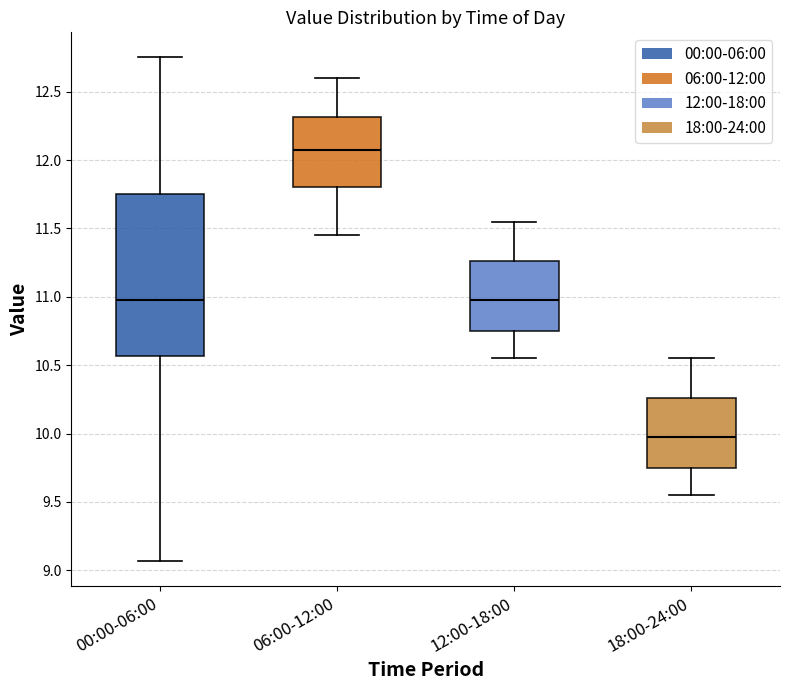

Reading left to right, read every box against the y-axis: the position of its median line, the range the box covers, and the ends of its whiskers. The values are not printed on the chart, so give them approximately, as read against the axis.

00:00-06:00: median 11.00, box 10.55 to 11.75, whiskers 9.05 to 12.75
06:00-12:00: median 12.10, box 11.80 to 12.30, whiskers 11.45 to 12.60
12:00-18:00: median 11.00, box 10.75 to 11.25, whiskers 10.55 to 11.55
18:00-24:00: median 10.00, box 9.75 to 10.25, whiskers 9.55 to 10.55